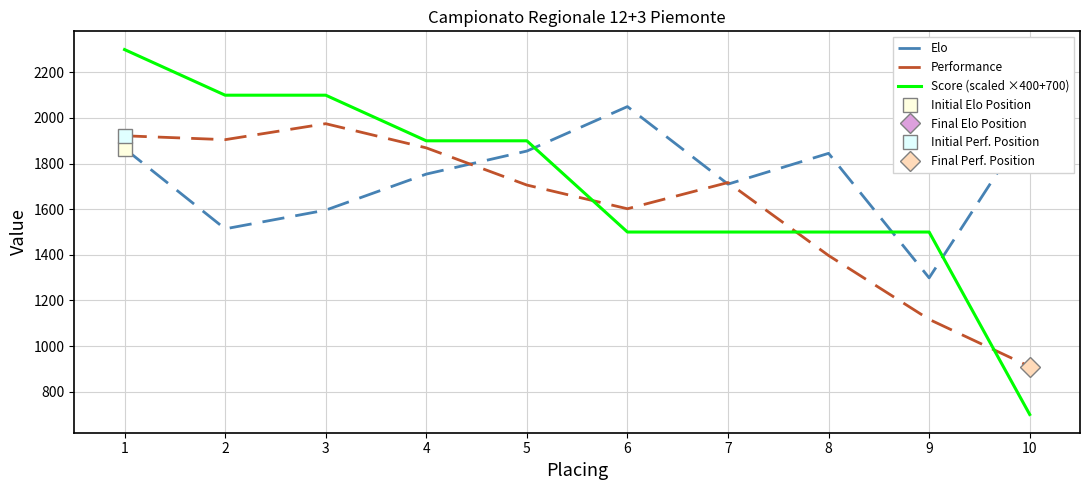

Which series has the widest spread of values?

Score (scaled ×400+700)